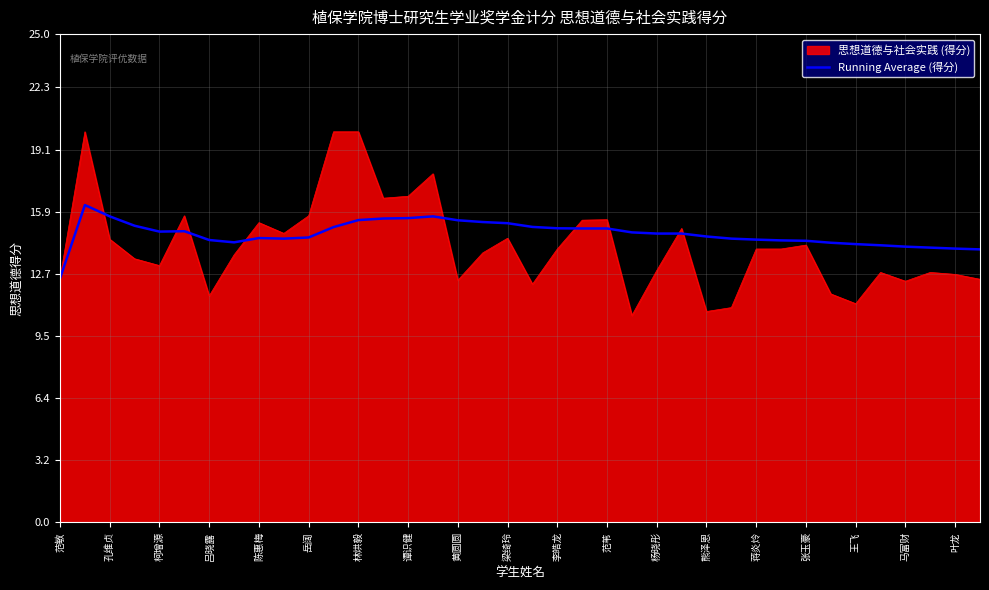

Rank the series by their maximum value, from lowest to highest.

Running Average (得分), 思想道德与社会实践 (得分)